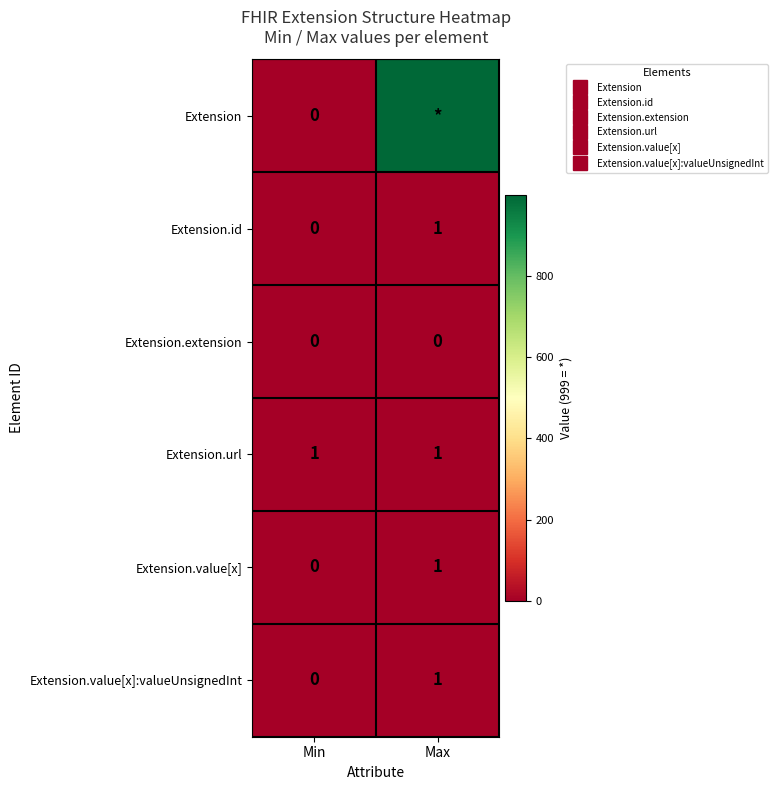

Between Min and Max, which is larger?

Max